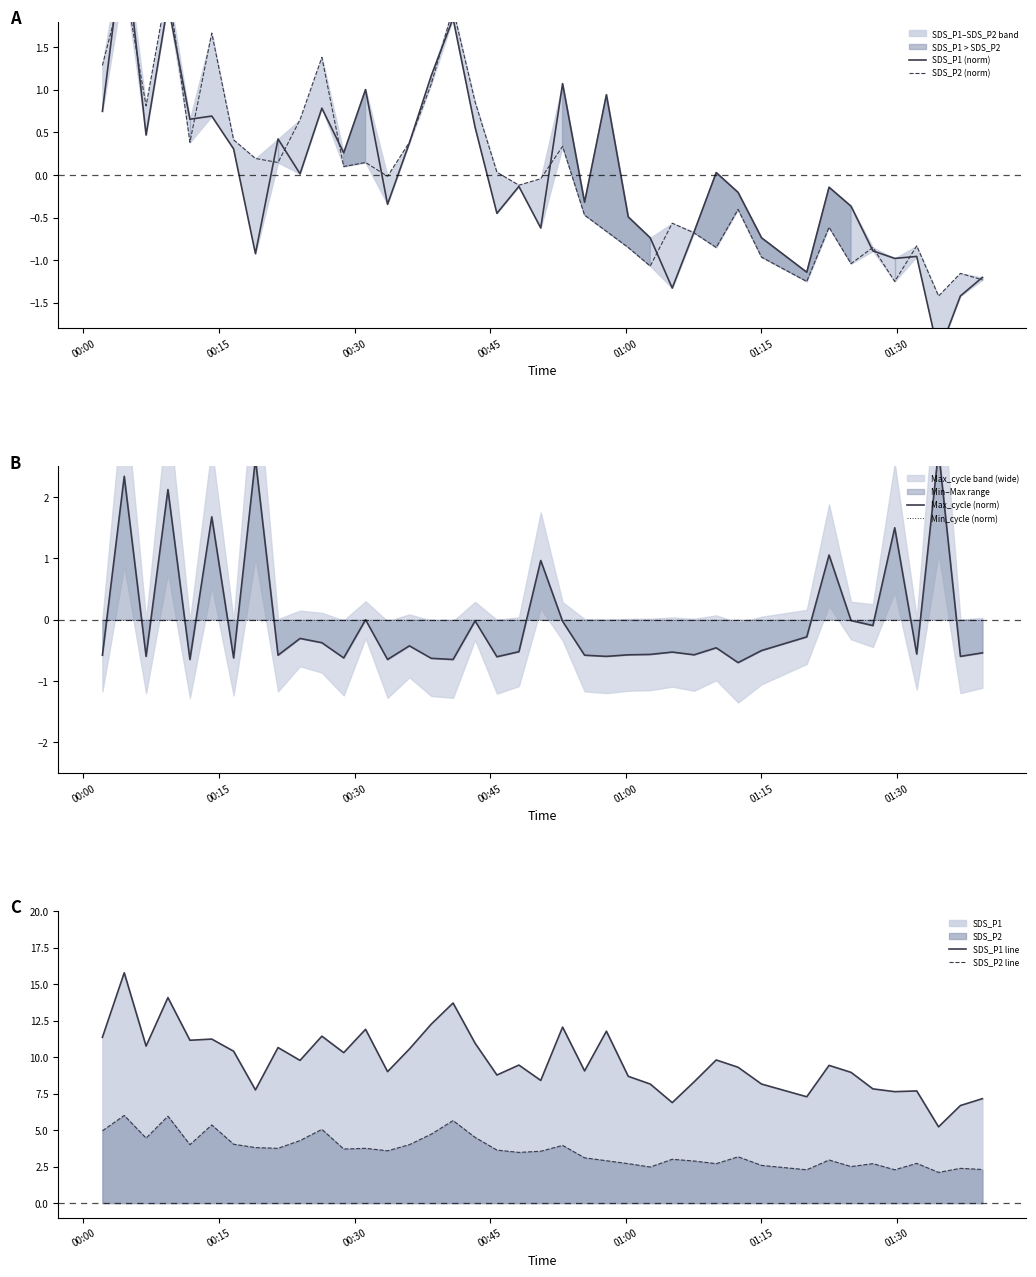

What is the minimum value for SDS_P1 line?

5.2